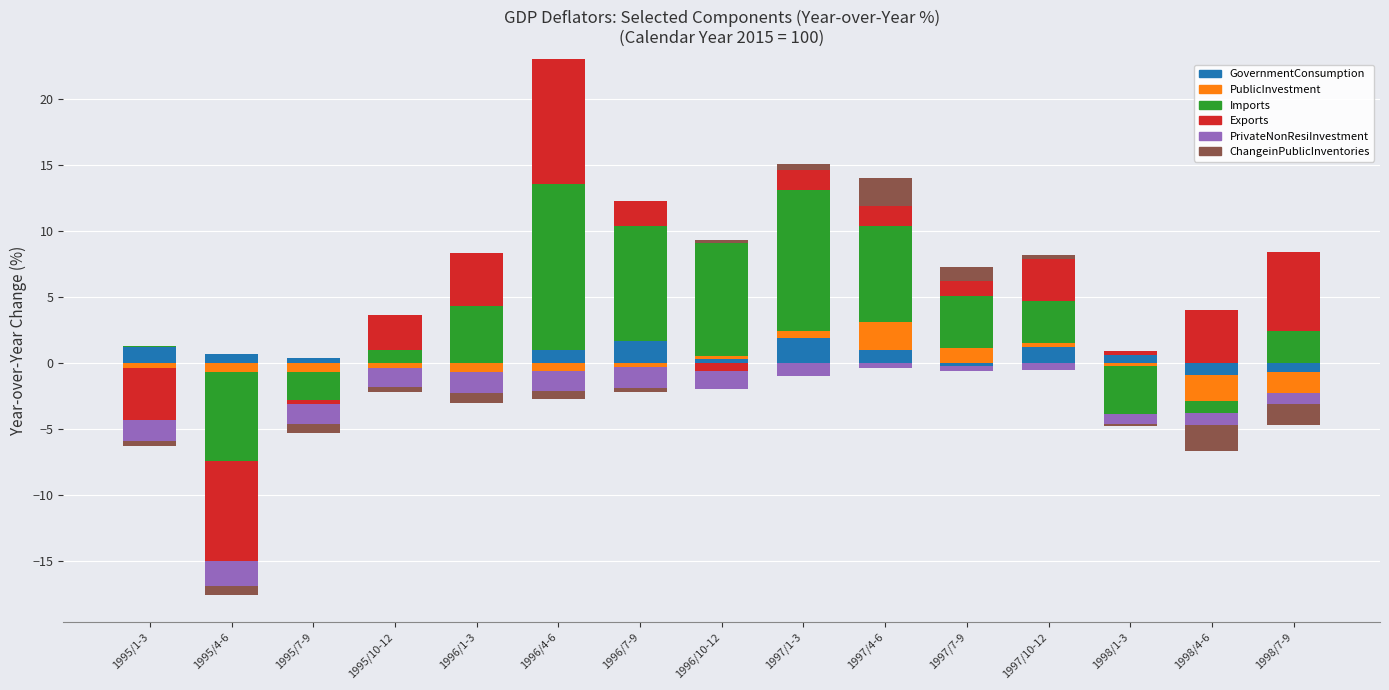

List the series in order of their peak value, highest first.

Imports, Exports, ChangeinPublicInventories, PublicInvestment, GovernmentConsumption, PrivateNonResiInvestment